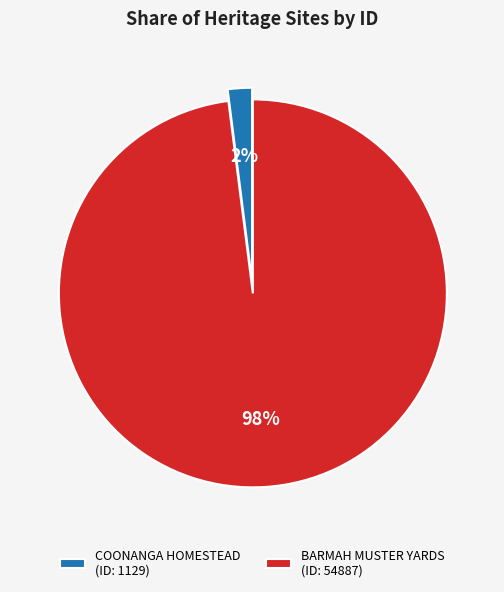

Which slice is the largest?

BARMAH MUSTER YARDS